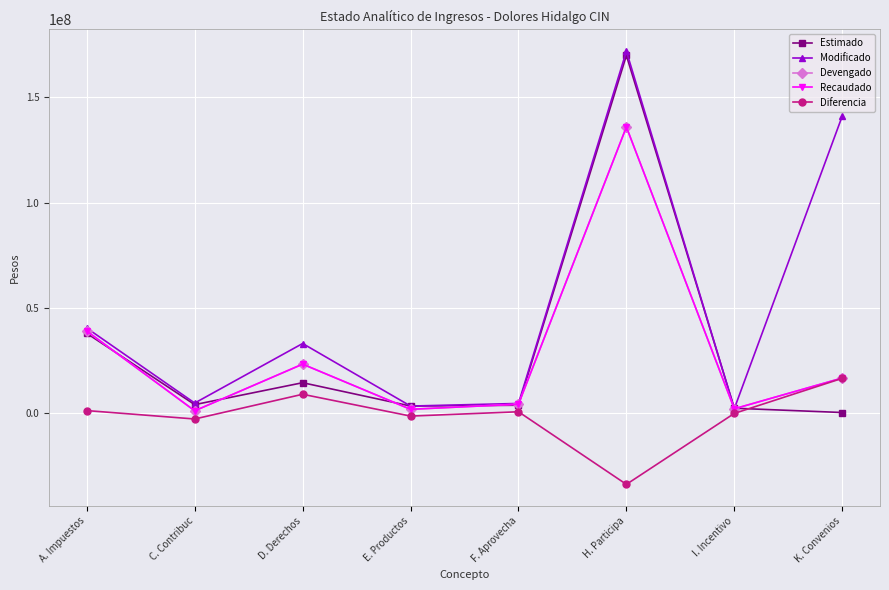

What is the label of the 3rd point from the right?

H. Participa